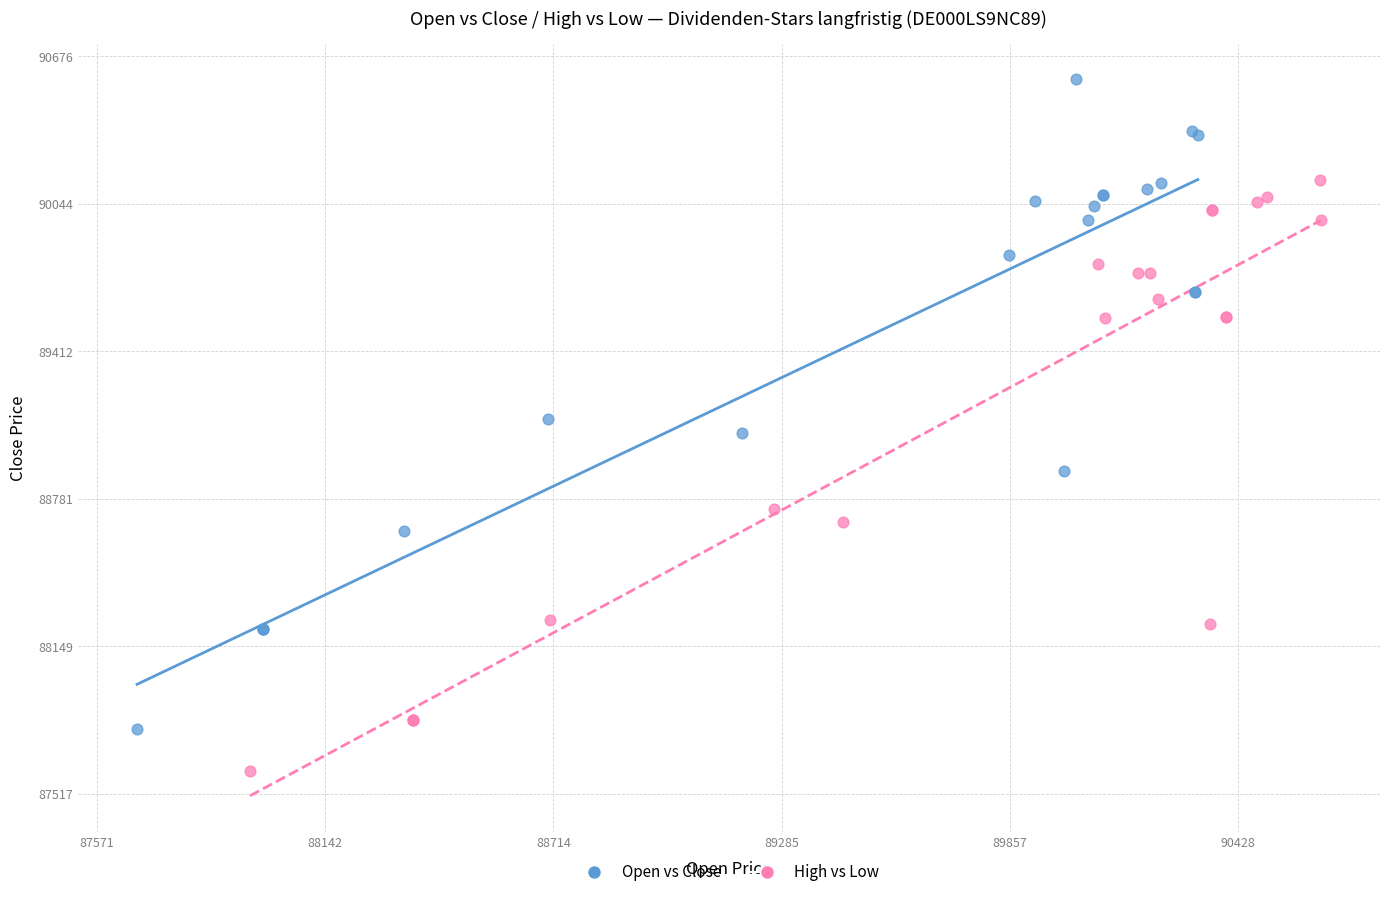

What are all the series names shown in the legend?

Open vs Close, High vs Low